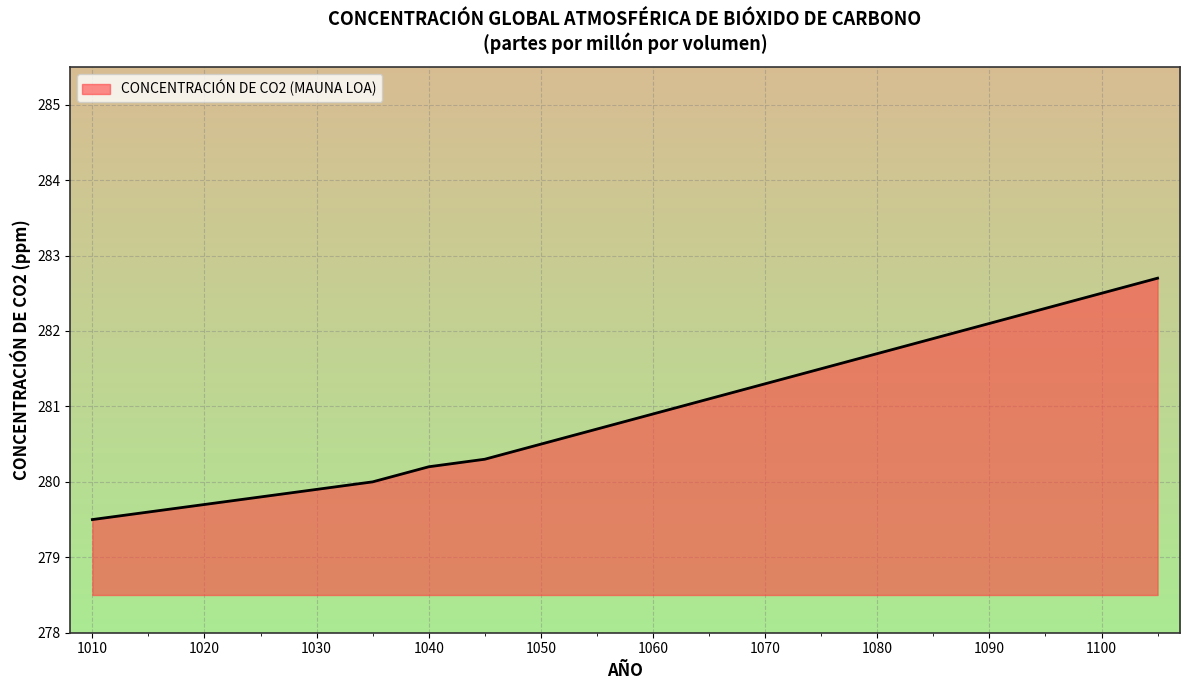

What is the maximum value shown in the chart?

282.7